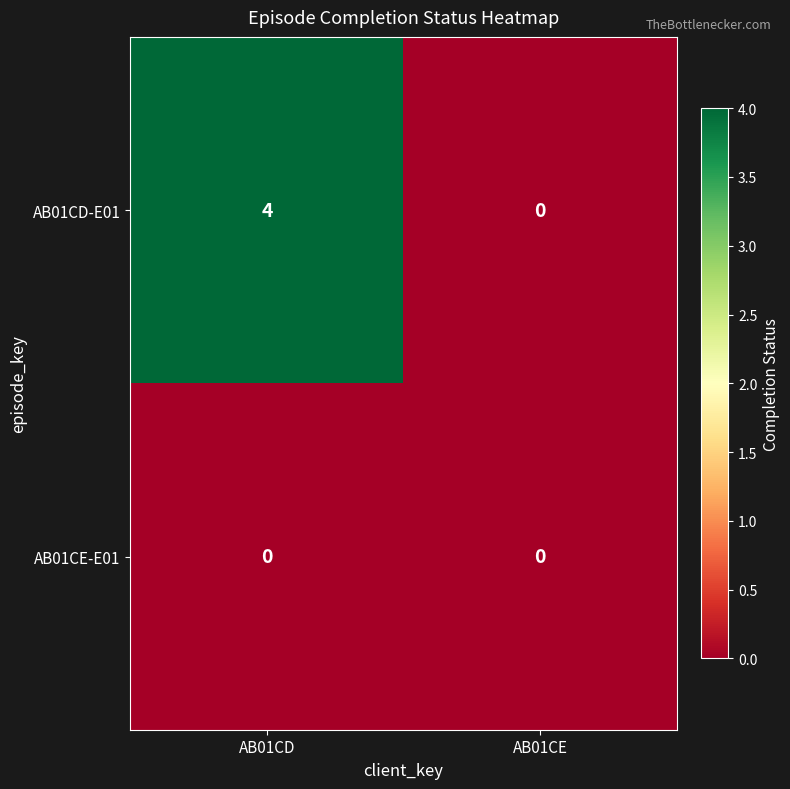

How many data points does each series have?

2